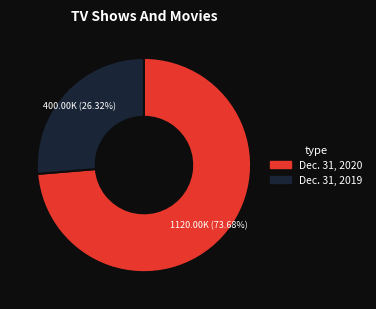

Which category has the biggest portion of the pie?

Dec. 31, 2020